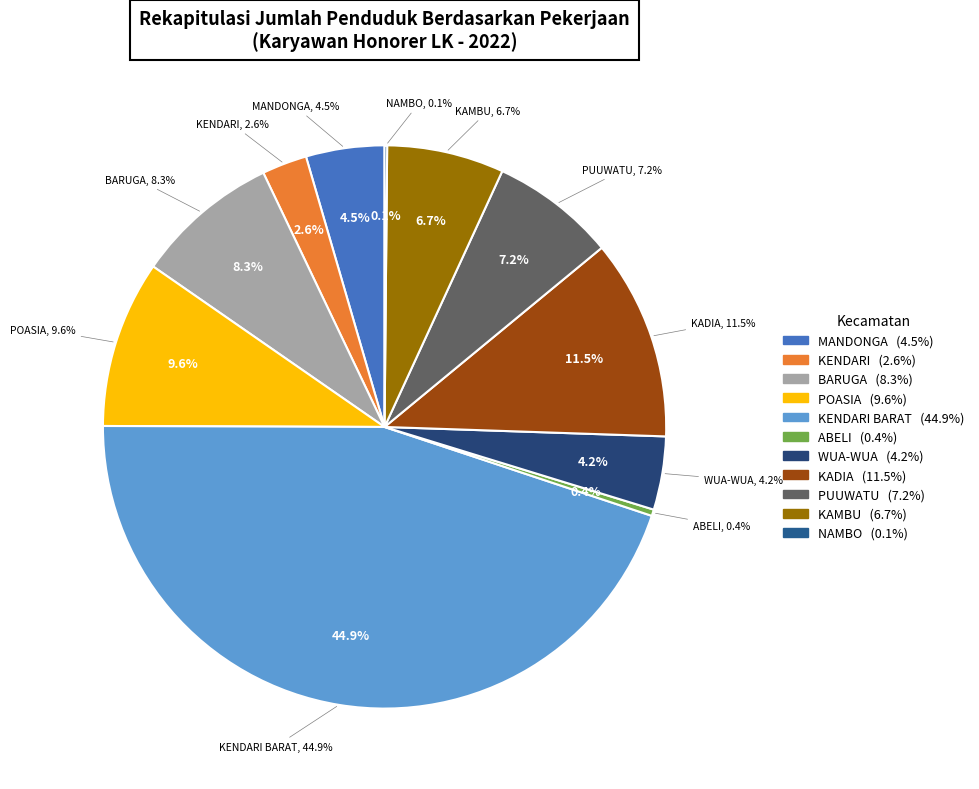

To the nearest percent, what is the combined percentage of KADIA and WUA-WUA?

16%